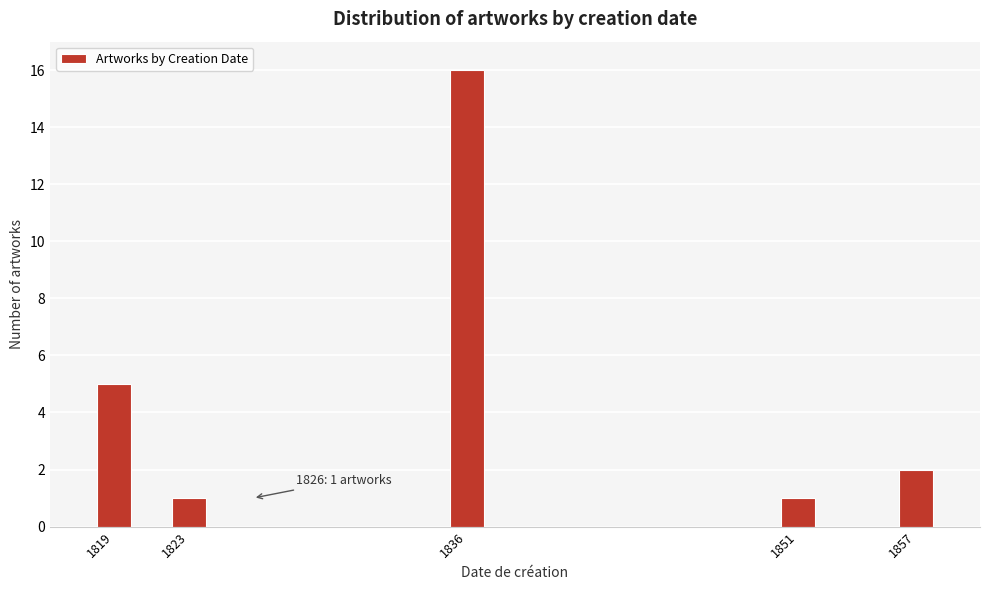

Reading right to left, transcribe all the data shown in this chart.

2	1	16	1	5